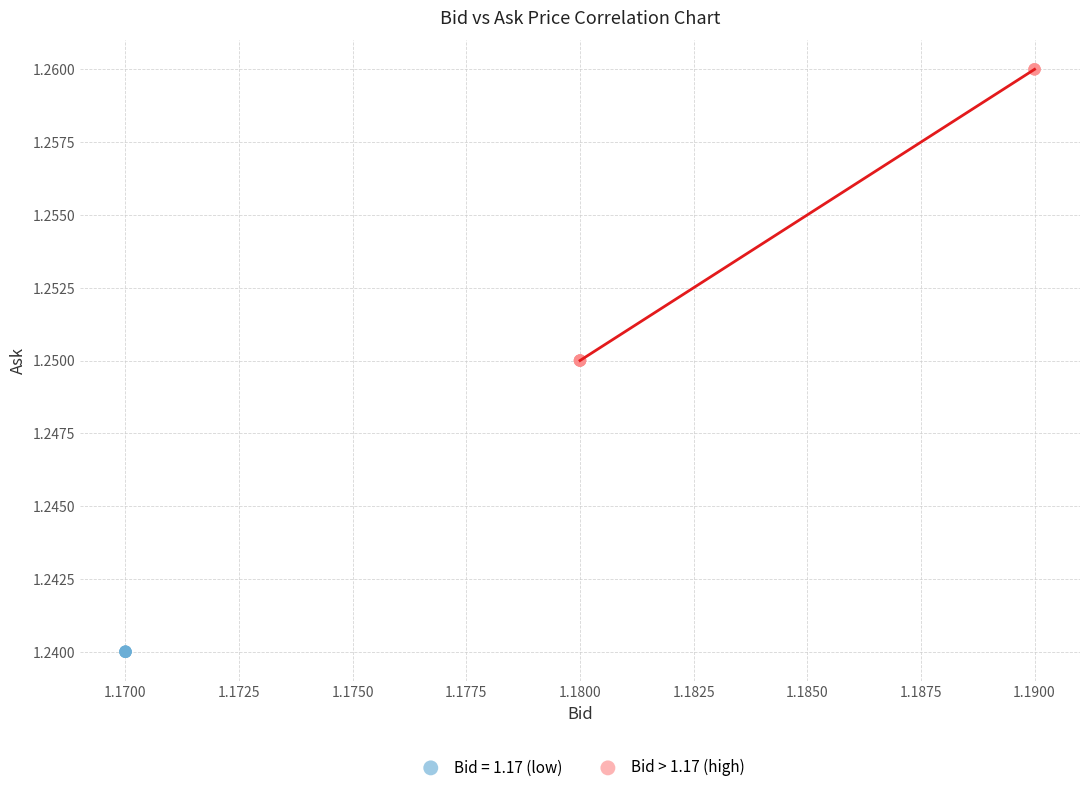

Which series contains the highest Y value?

Bid > 1.17 (high)